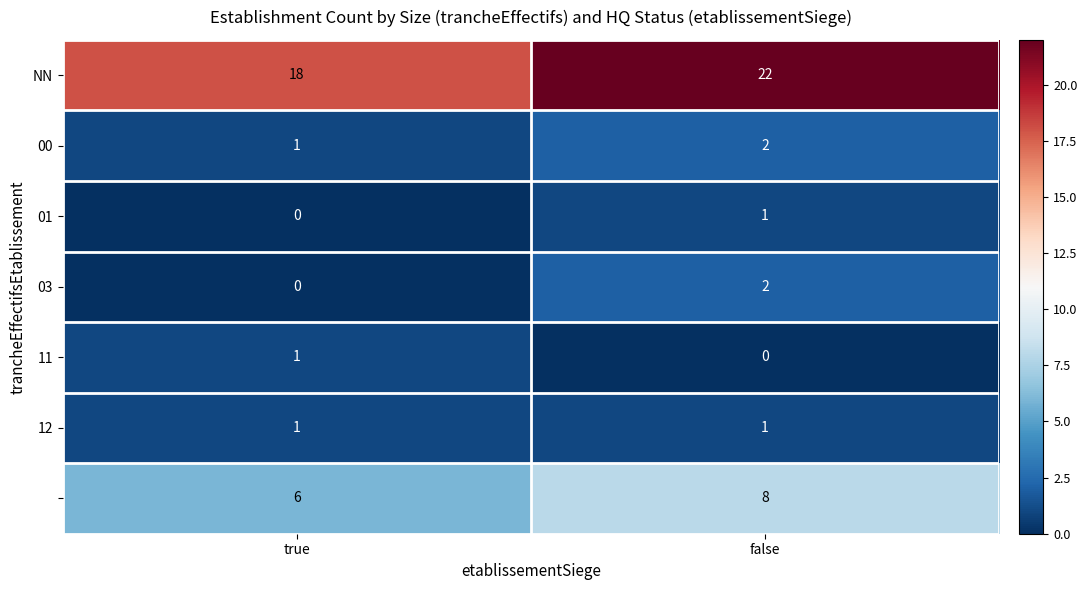

At which category is the sum across all series the highest?

false